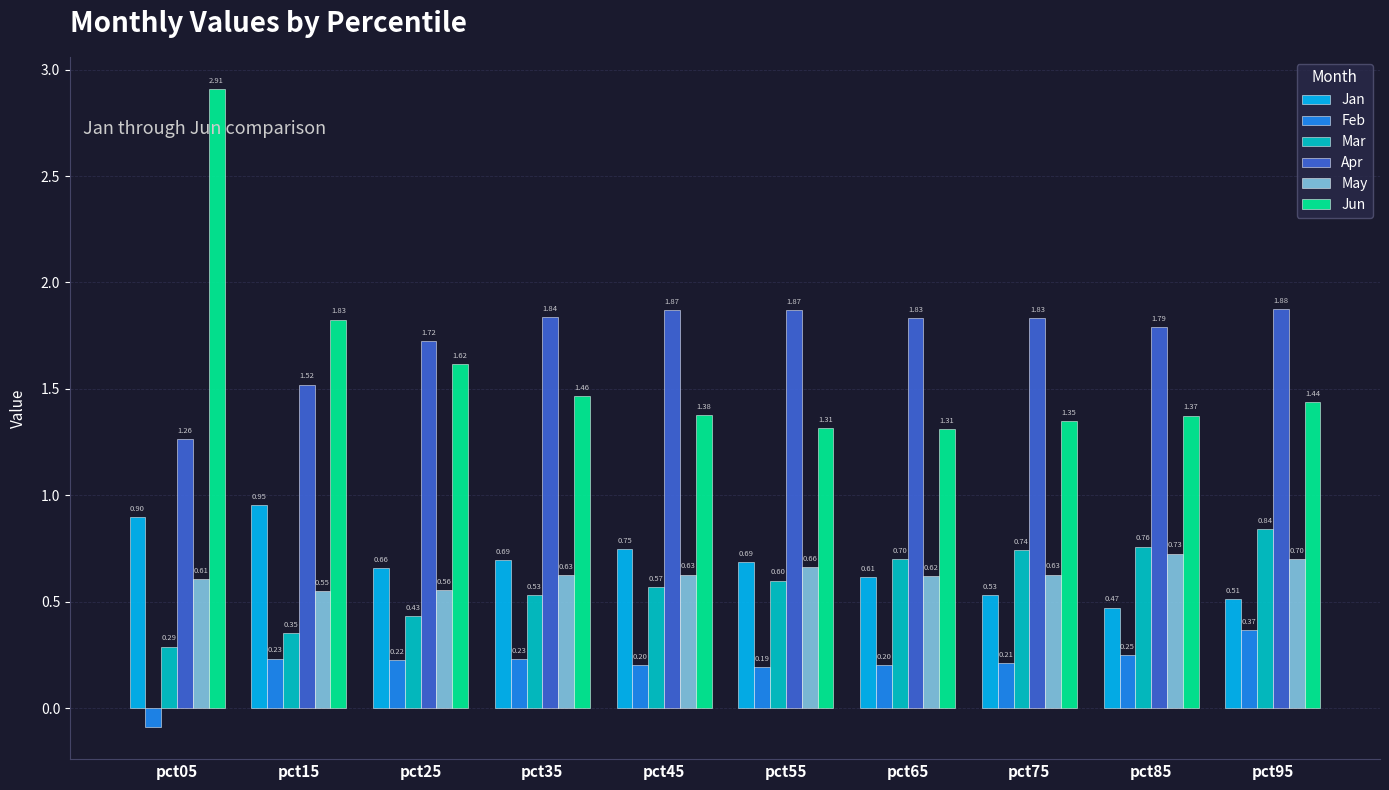

At which category is the sum across all series the highest?

pct05